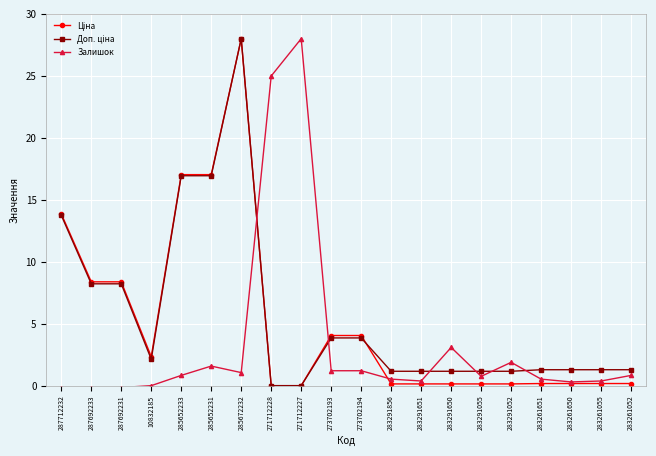

What is the total value across all series at 287712232?

27.5